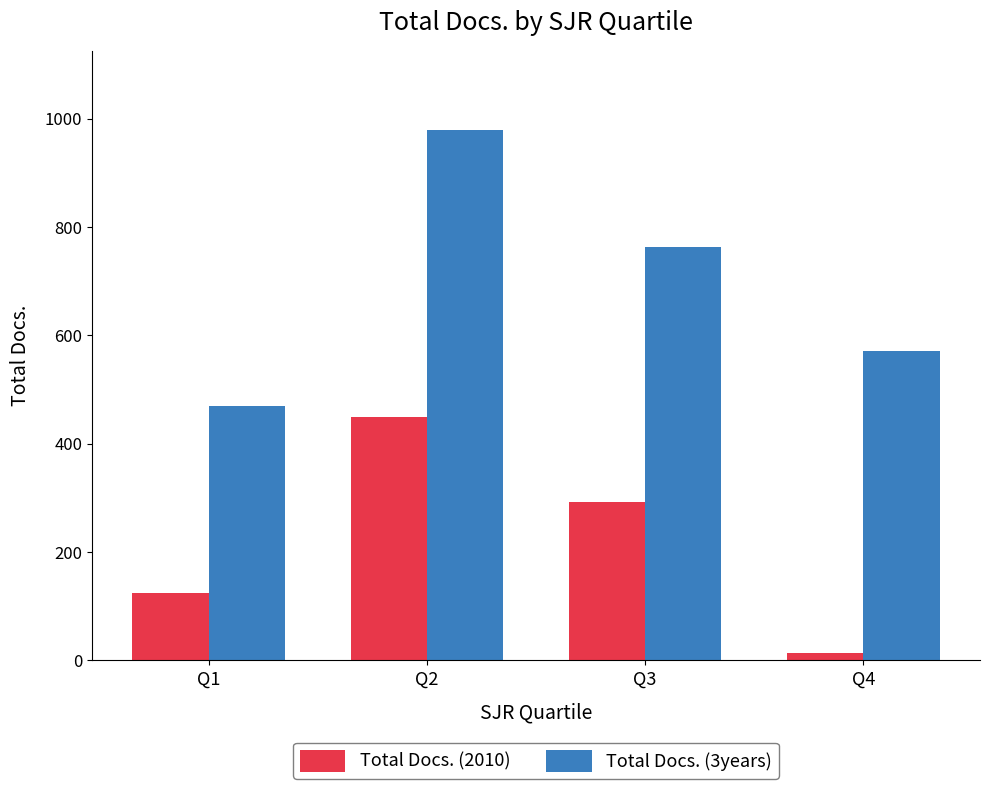

List the series in order of their overall mean, highest first.

Total Docs. (3years), Total Docs. (2010)